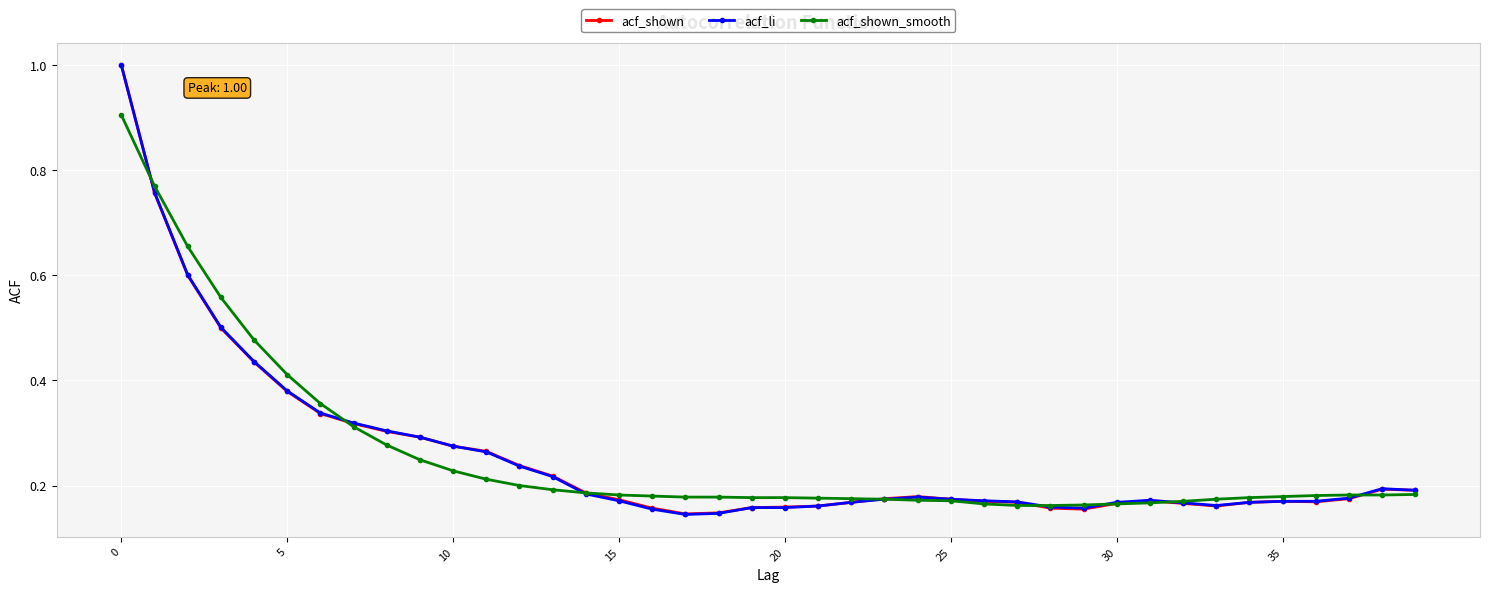

What is the maximum value for acf_li?

1.0